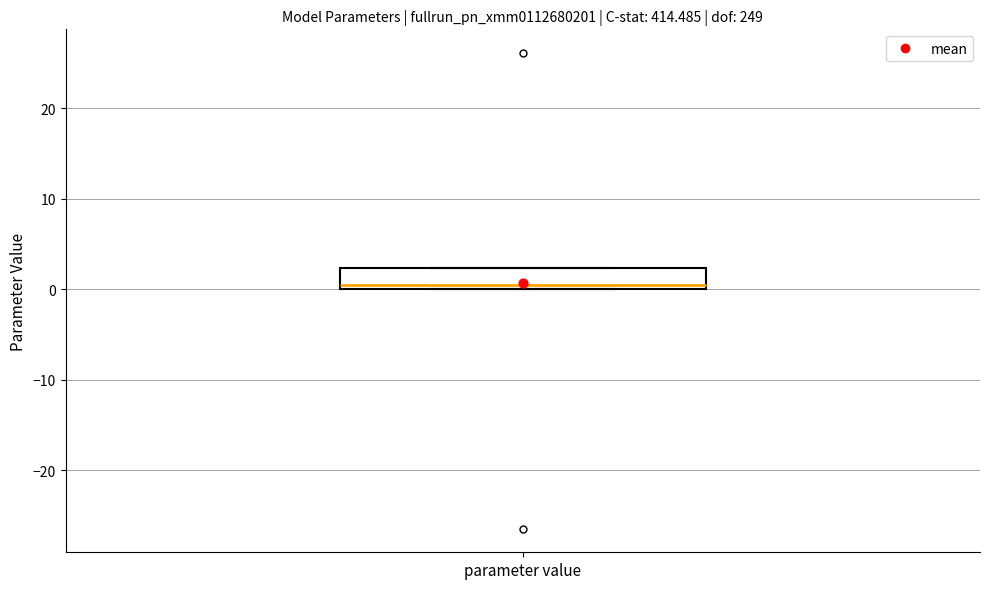

Where is the upper edge of the box for parameter value on the y-axis? The values are not printed on the chart, so give them approximately, as read against the axis.

2